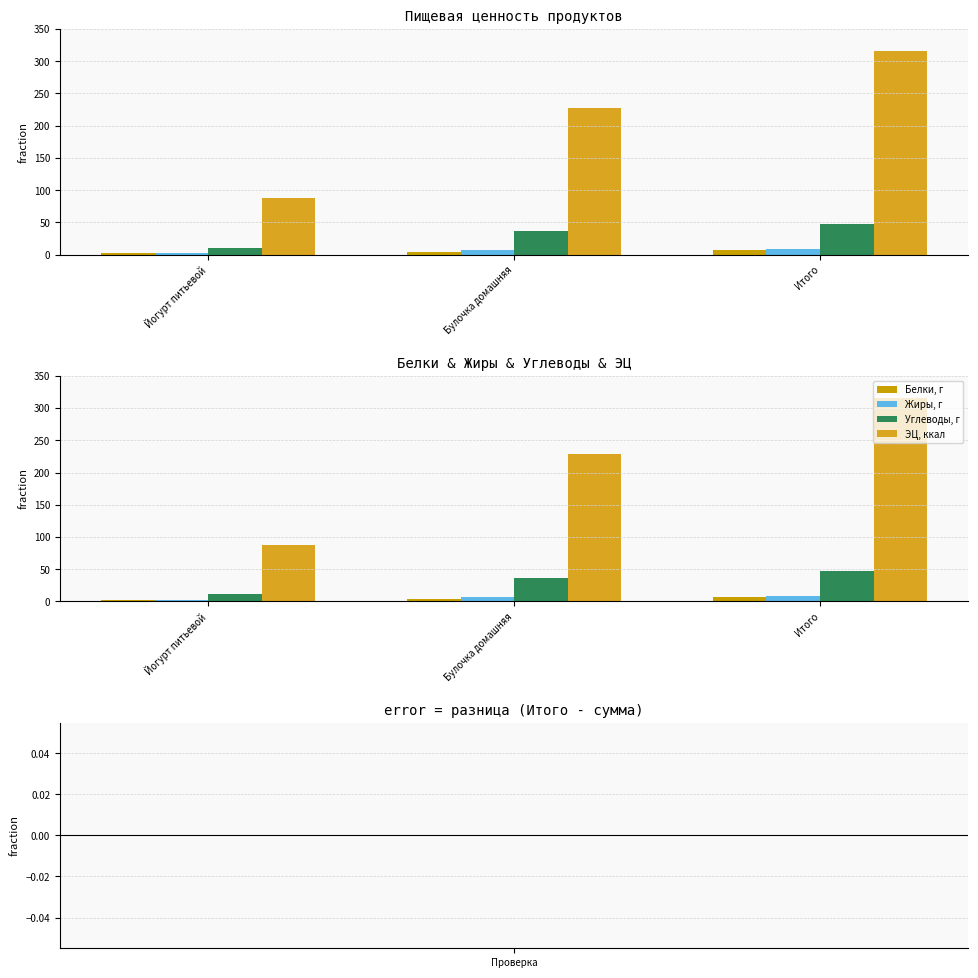

What is the value of the Жиры, г bar at the 2nd from the left?

7.1